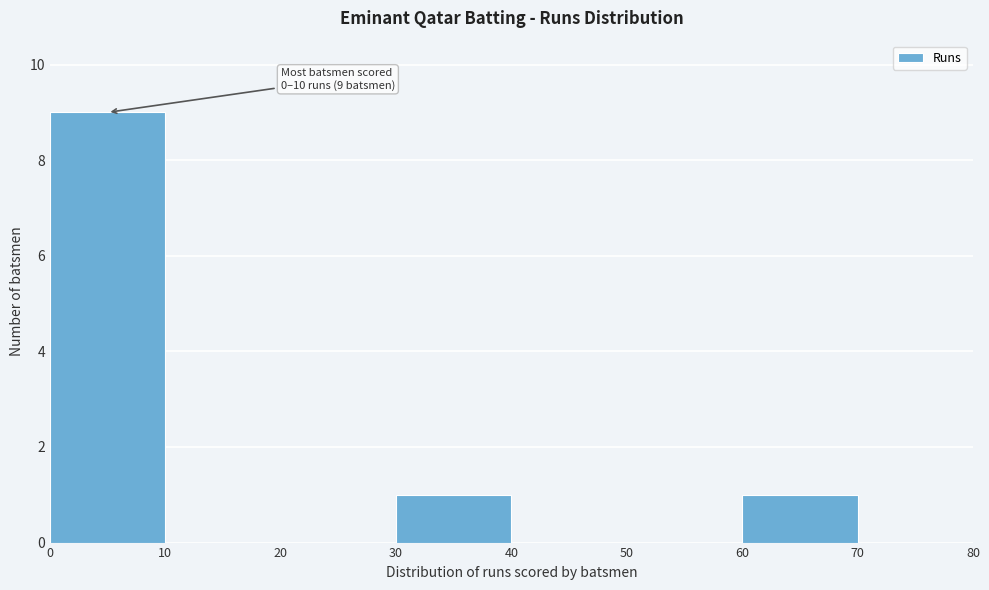

Over which range of the x-axis is the bar tallest?

0 to 10